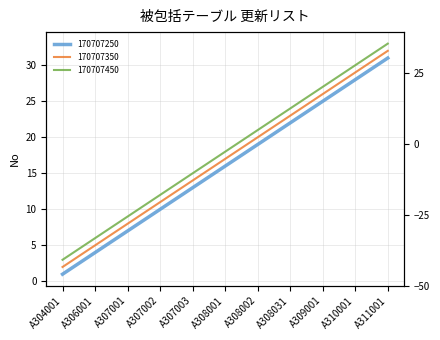

The value of 170707250 at A309001 is 25. True or false?

True